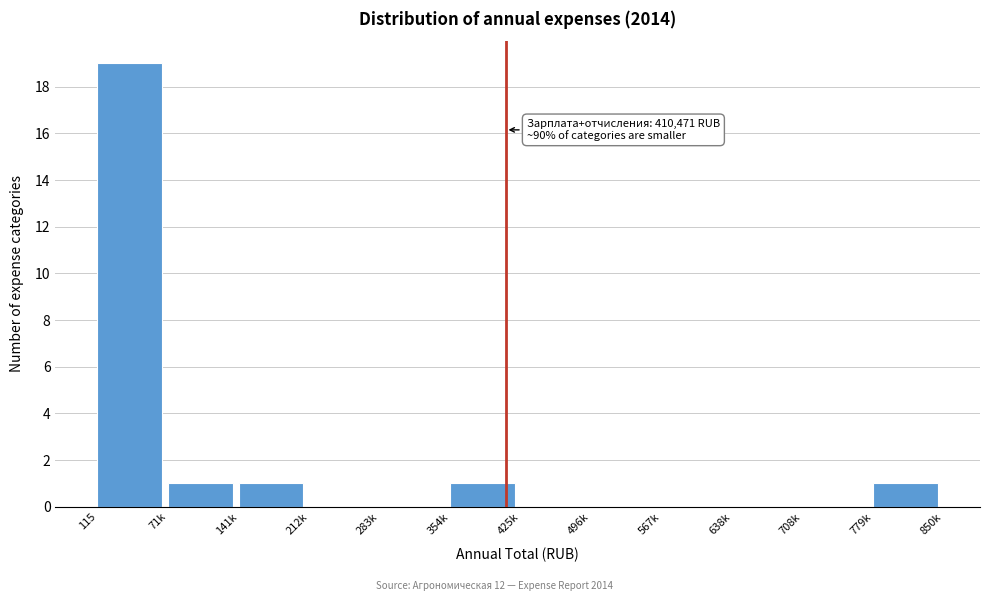

Reading left to right, list all the values displayed in this chart.

115=19	71k=1	141k=1	212k=0	283k=0	354k=1	425k=0	496k=0	567k=0	638k=0	708k=0	779k=1